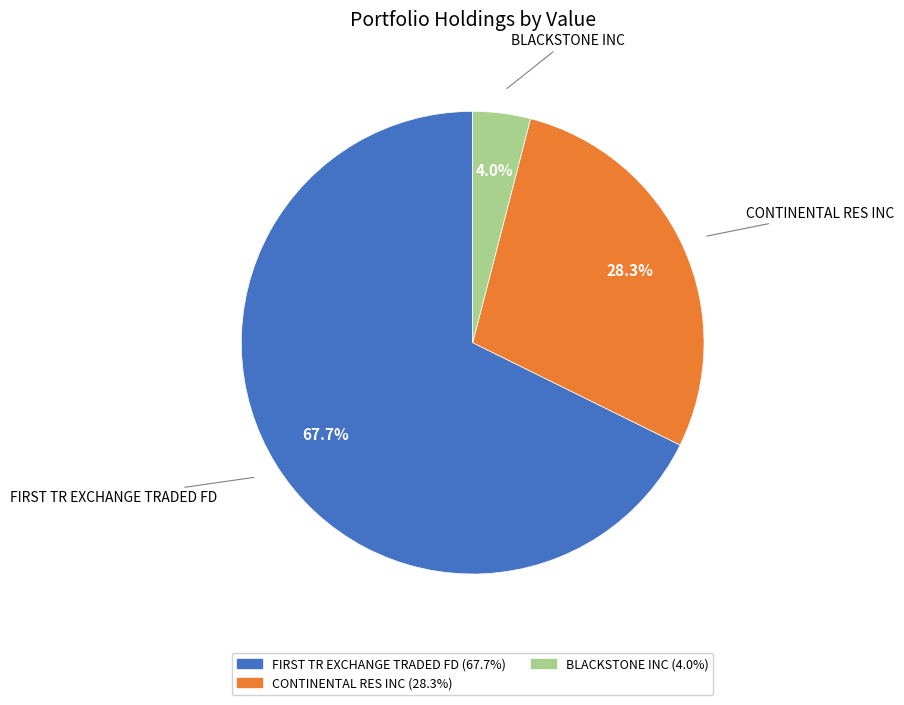

Which slice is the smallest?

BLACKSTONE INC